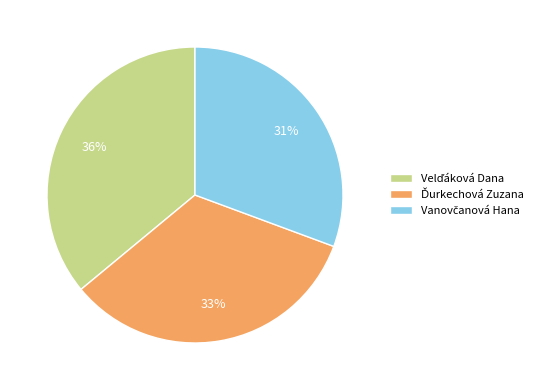

Does any single category account for the majority?

No